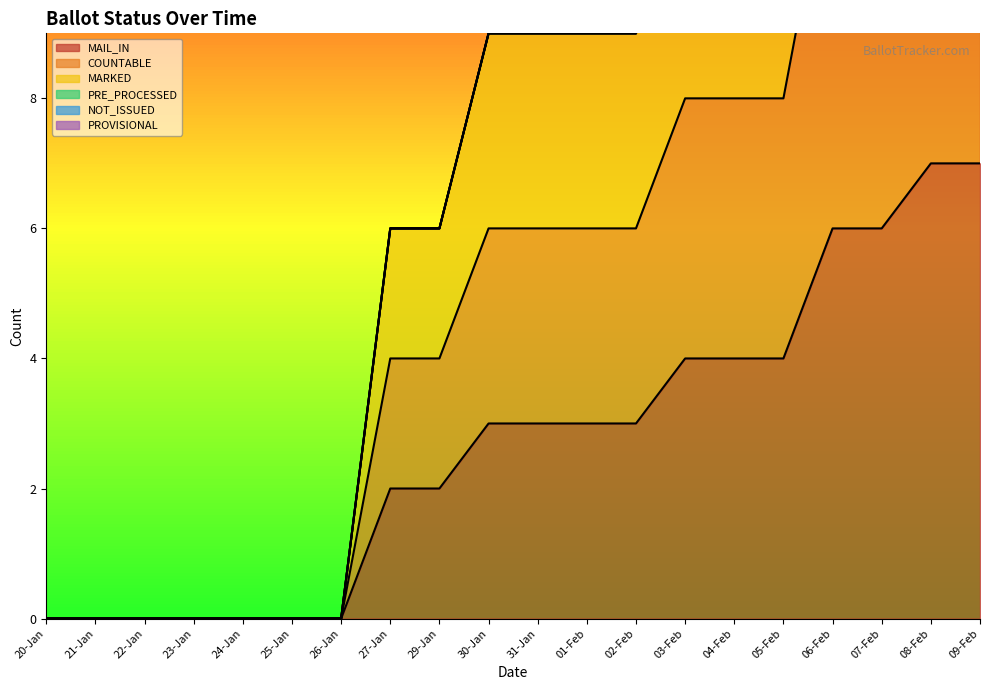

Between 01-Feb and 04-Feb, which series saw the biggest shift?

MAIL_IN